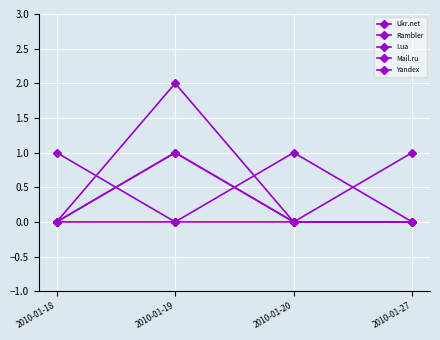

At how many categories does at least one series exceed 0?

4